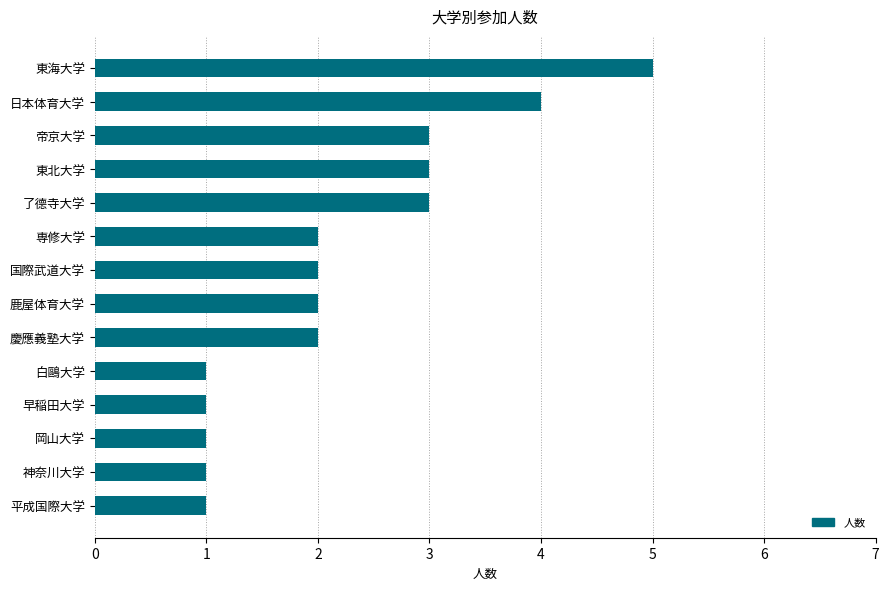

What value does the data have at 帝京大学?

3